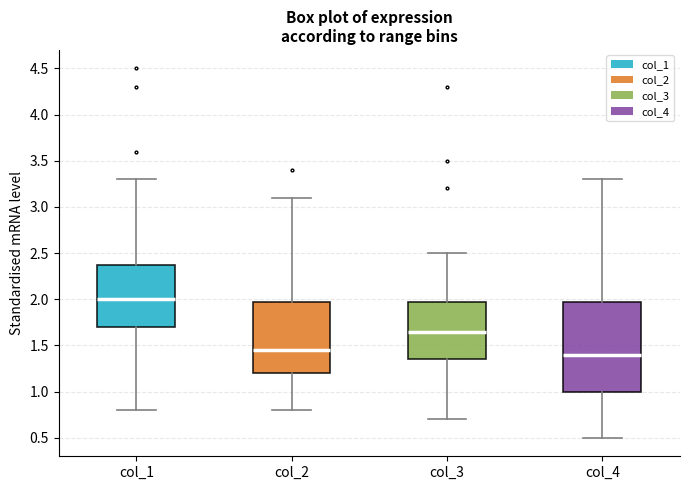

Reading left to right, read every box against the y-axis: the position of its median line, the range the box covers, and the ends of its whiskers. The values are not printed on the chart, so give them approximately, as read against the axis.

col_1: median 2.00, box 1.70 to 2.40, whiskers 0.80 to 3.30
col_2: median 1.45, box 1.20 to 2.00, whiskers 0.80 to 3.10
col_3: median 1.65, box 1.35 to 2.00, whiskers 0.70 to 2.50
col_4: median 1.40, box 1.00 to 2.00, whiskers 0.50 to 3.30